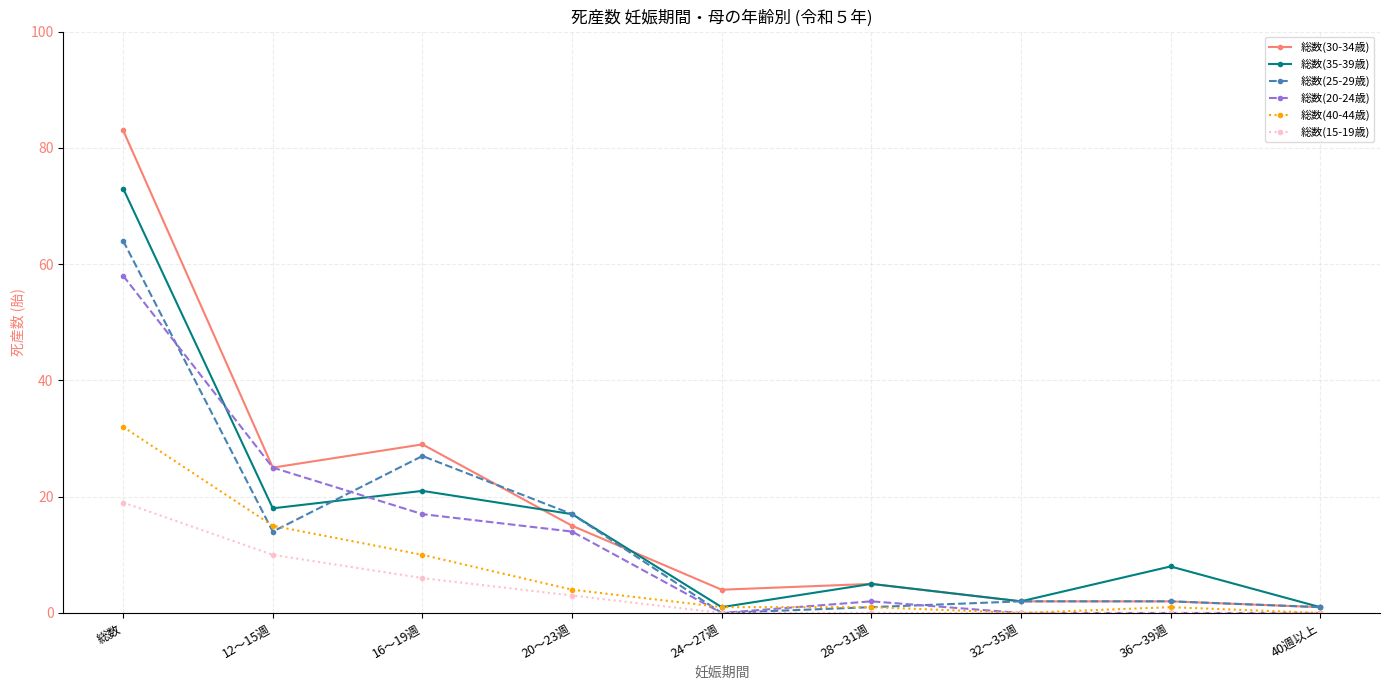

The 総数(35-39歳) series shows 13 at 16～19週. True or false?

False